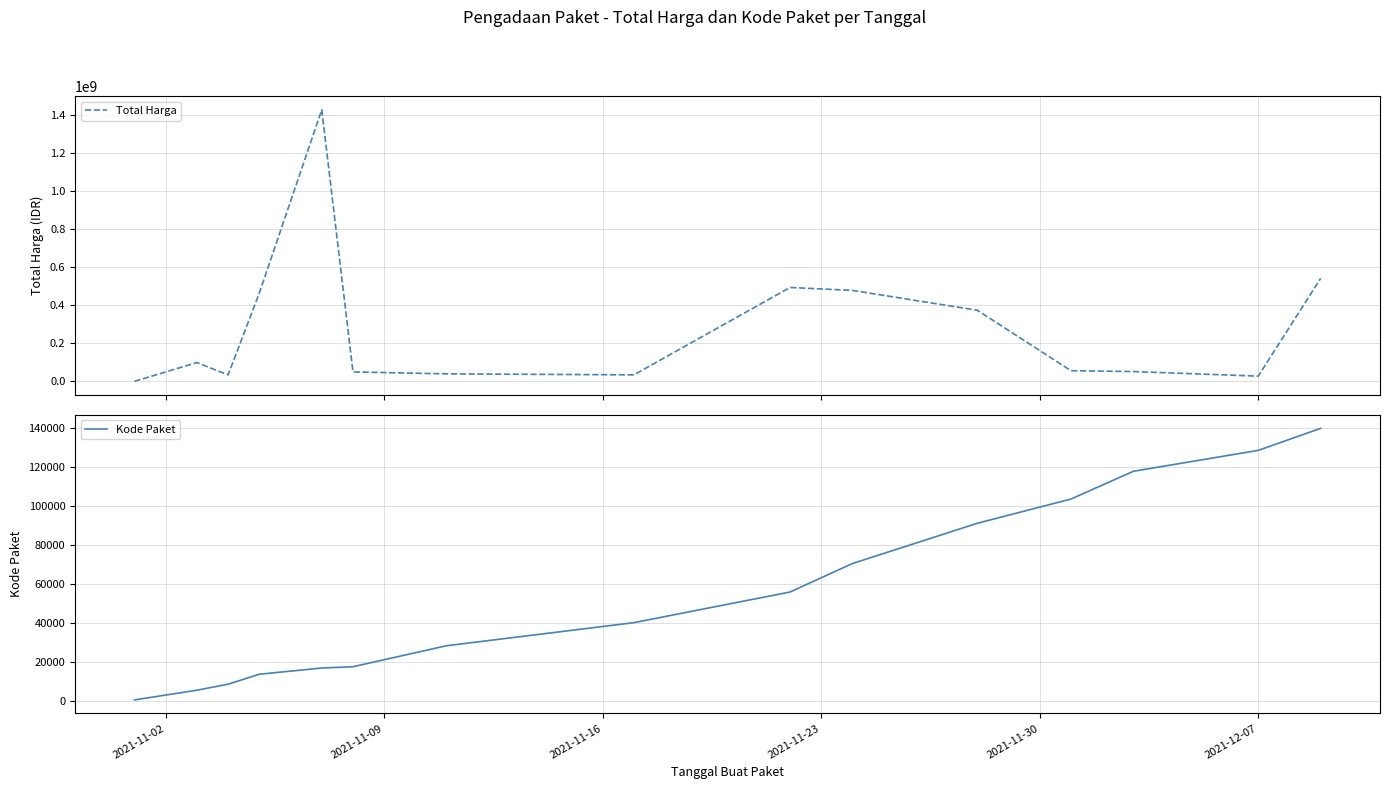

What is the difference between the second highest and second lowest values in the Total Harga series?

513659000